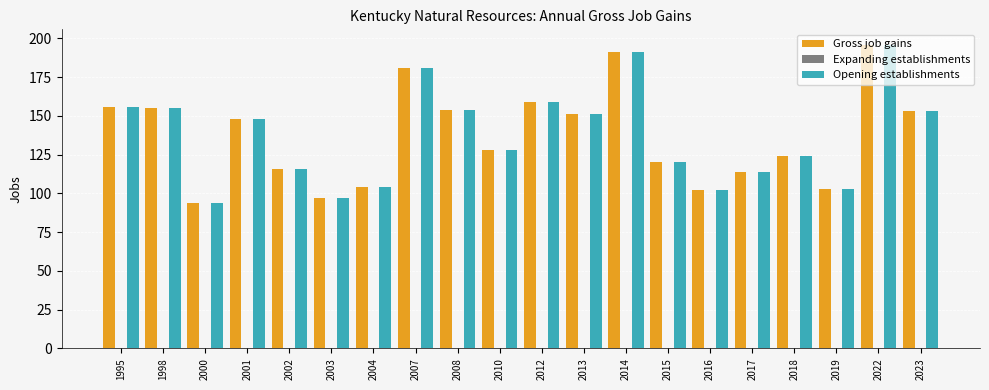

Where is Gross job gains nearest to the value 145?

2001